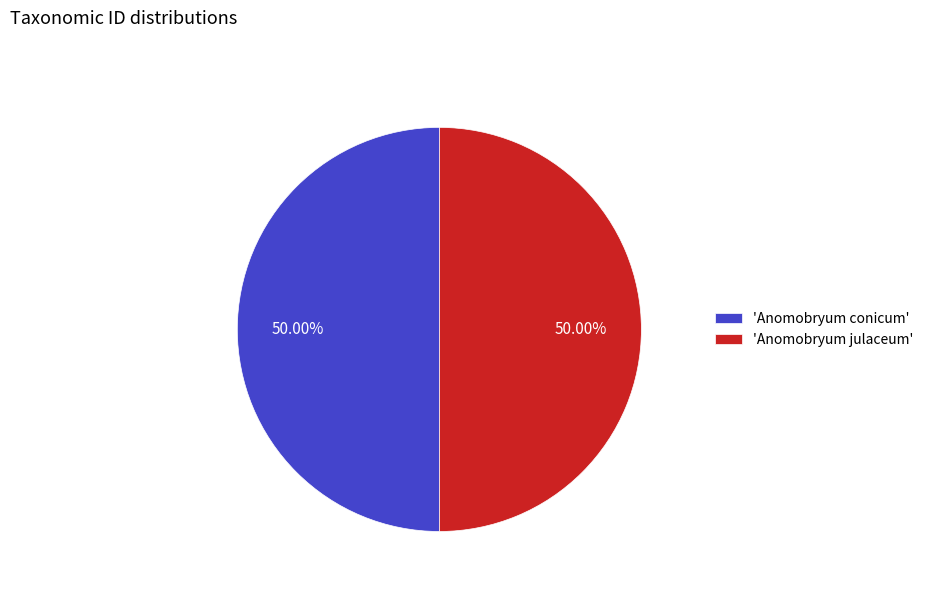

Combined, do 'Anomobryum julaceum' and 'Anomobryum conicum' account for over 50%?

Yes